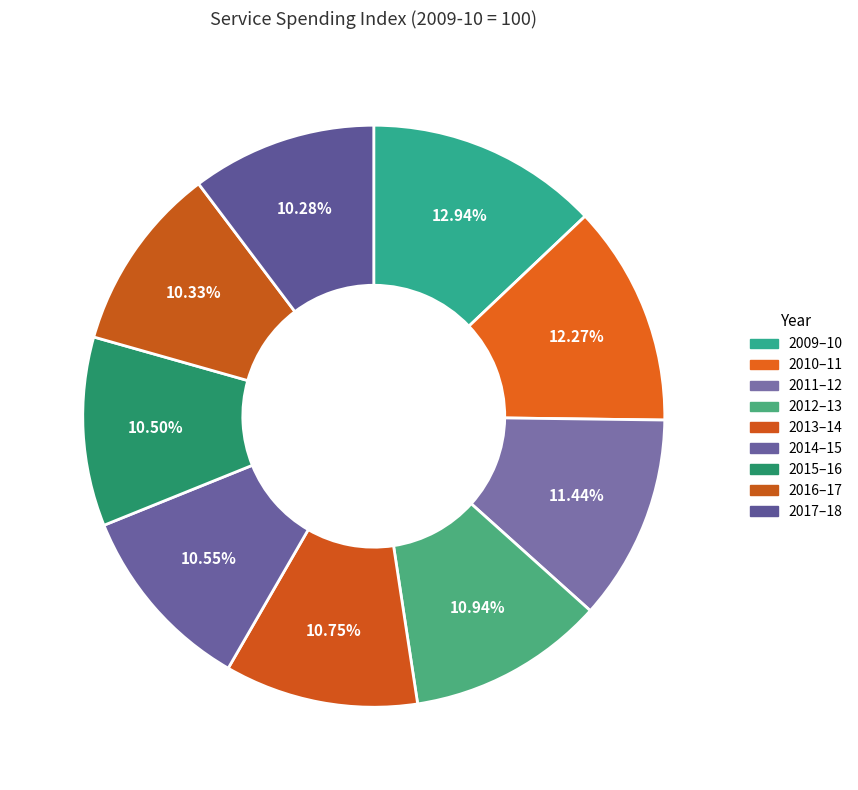

What is the smallest slice in the pie chart?

2017–18